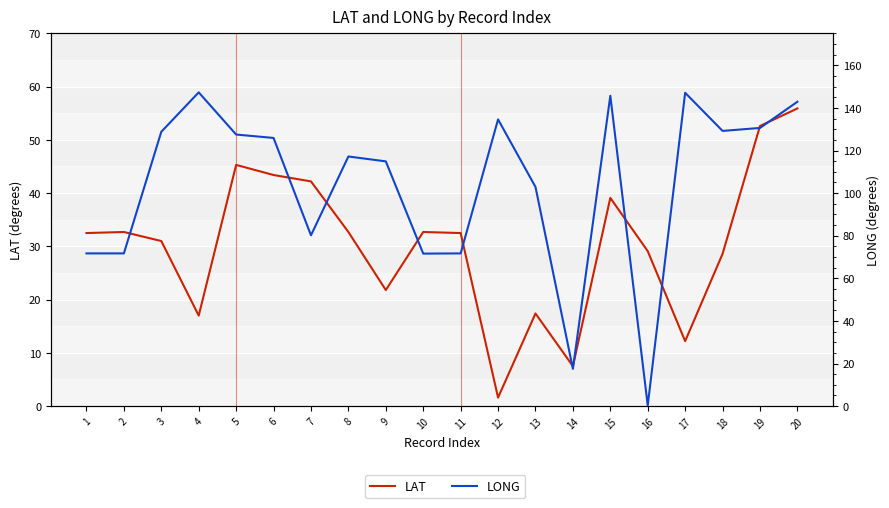

Between 10 and 19, which series saw the biggest shift?

LONG